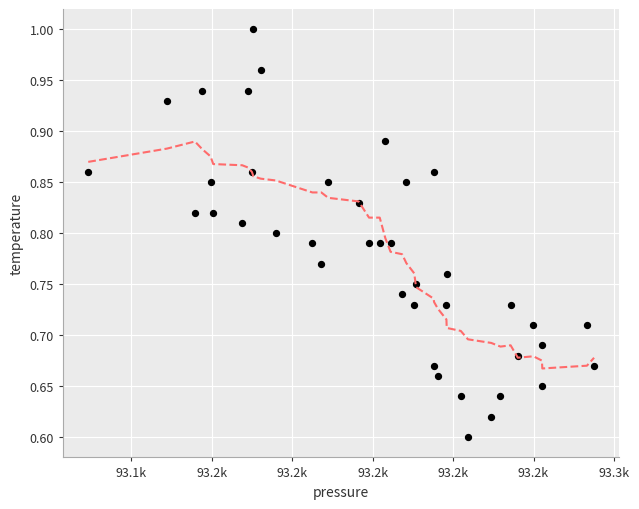

What is the range of X values (max minus min)?

125.8